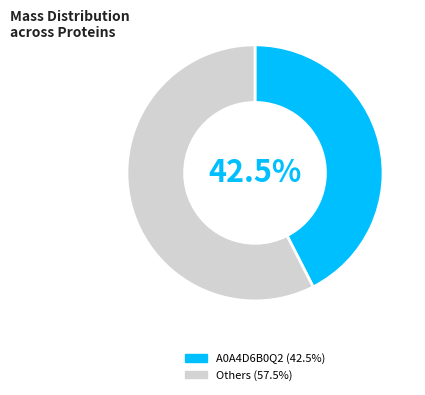

Does any single category account for the majority?

Yes